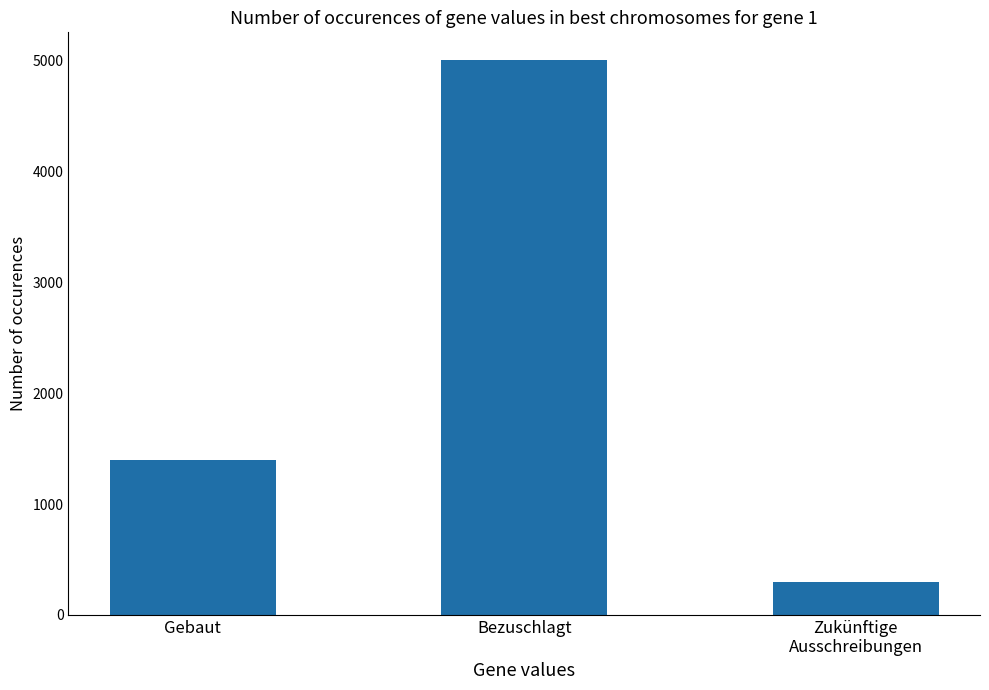

What is the sum of the values at Gebaut and Zukünftige
Ausschreibungen?

1695